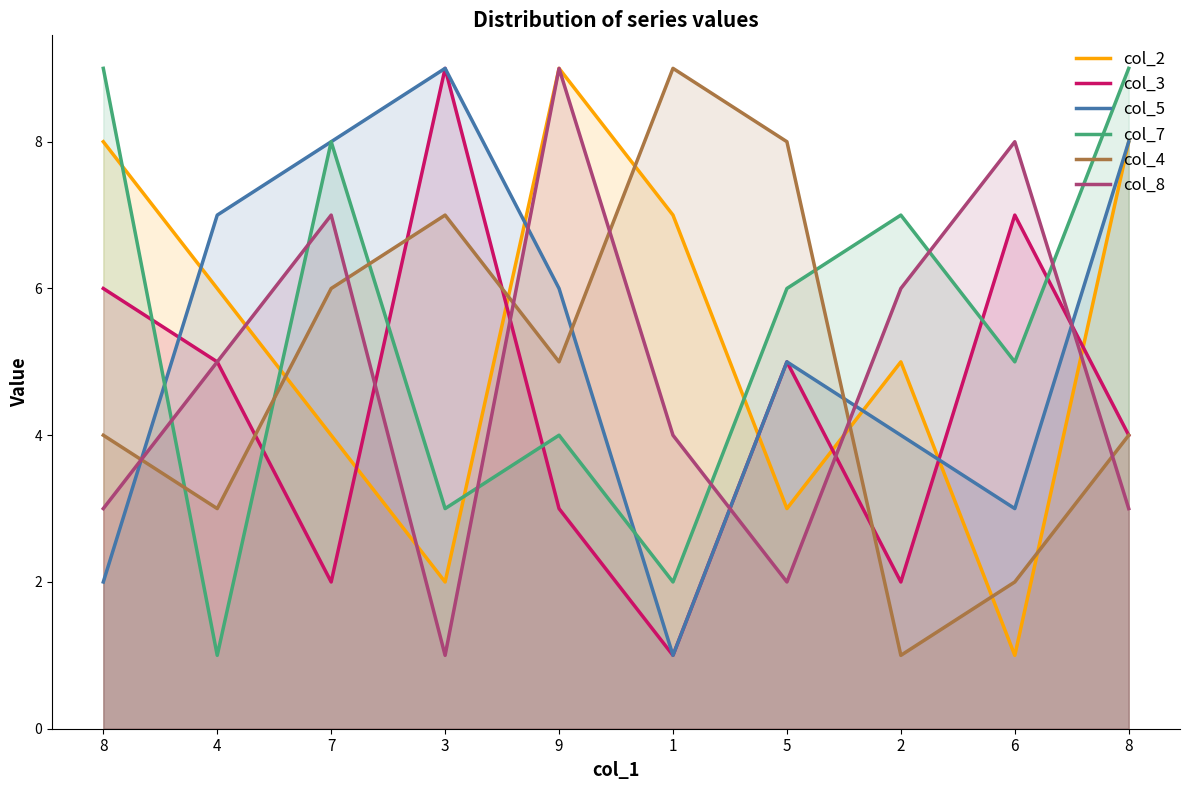

Is it true that col_8 equals 12 at 6?

False